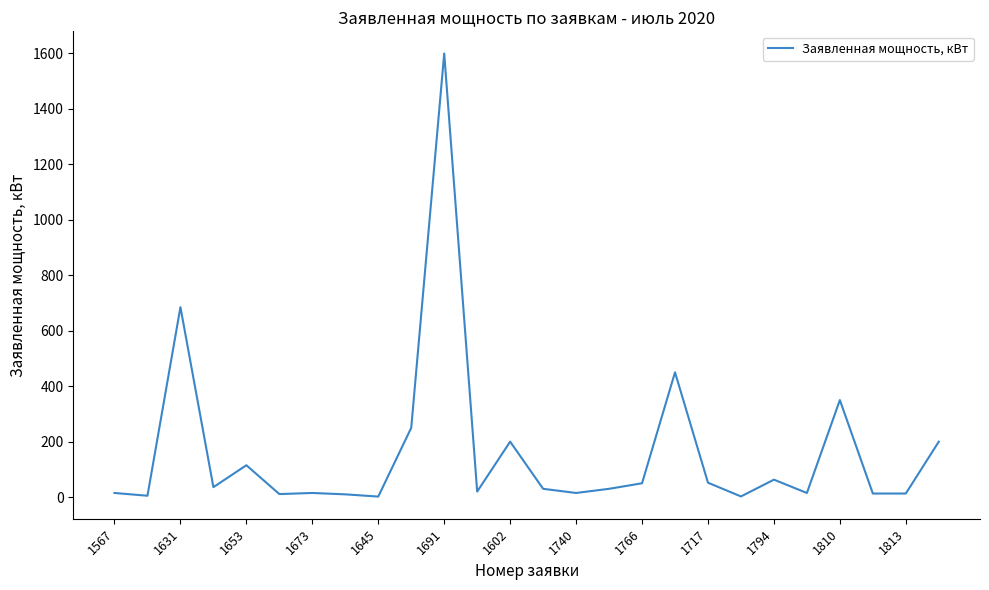

What is the difference between the maximum and minimum values?

1597.6